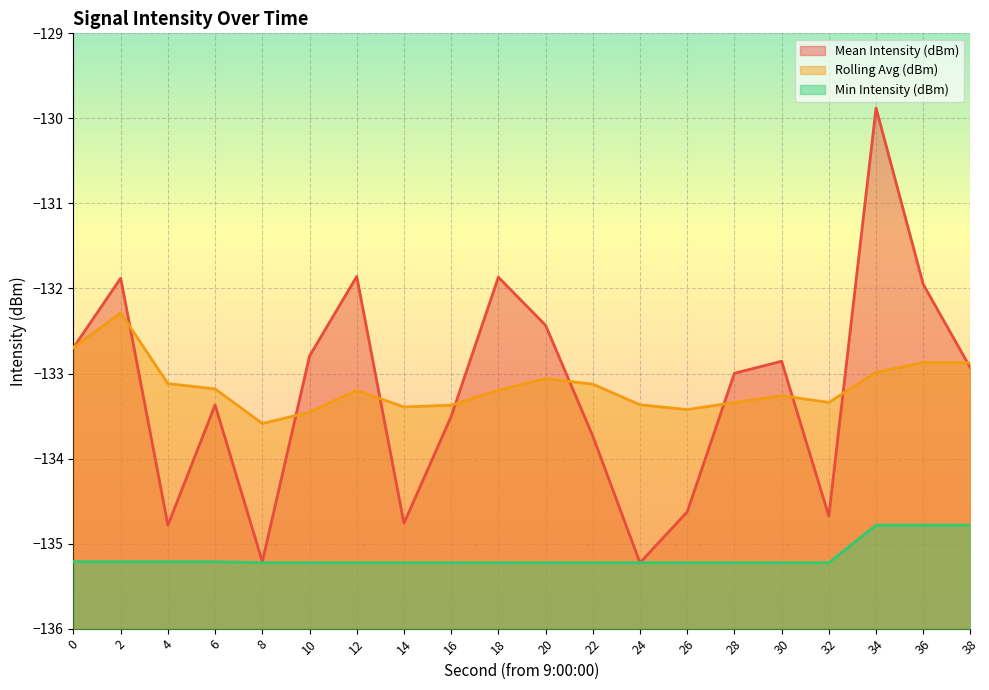

What value does the Rolling Avg (dBm) series have at 22?

-133.1